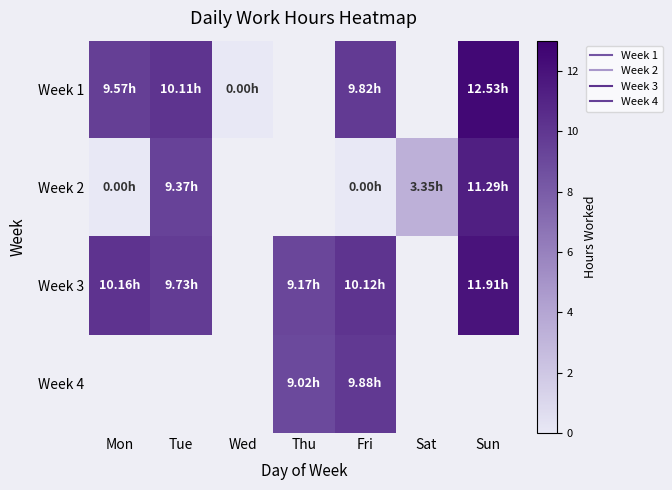

At which label is Week 1 closest to 6?

Mon